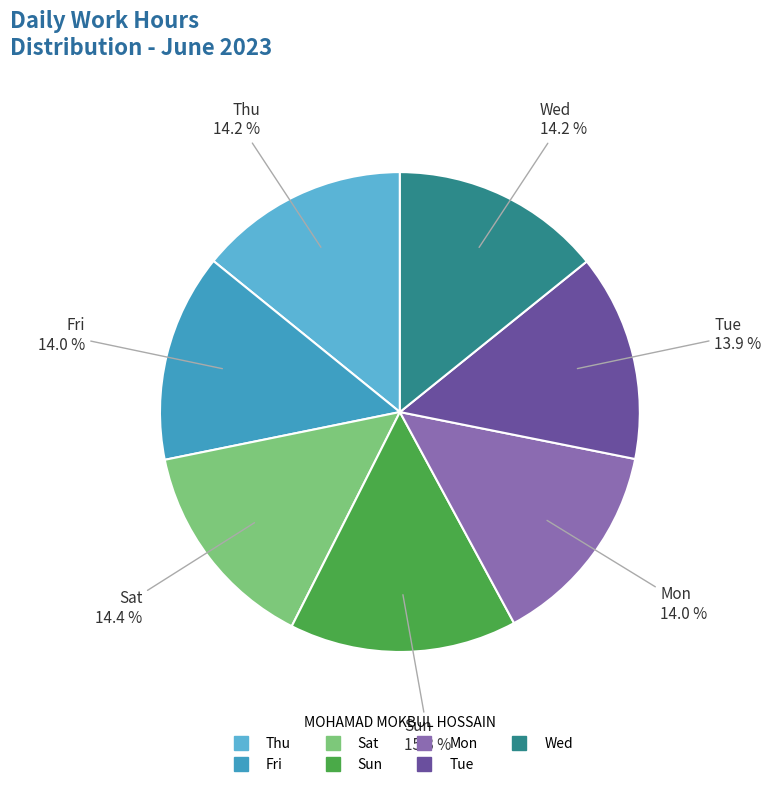

What is the ratio of the value at Mon to the value at Sat?

1.0